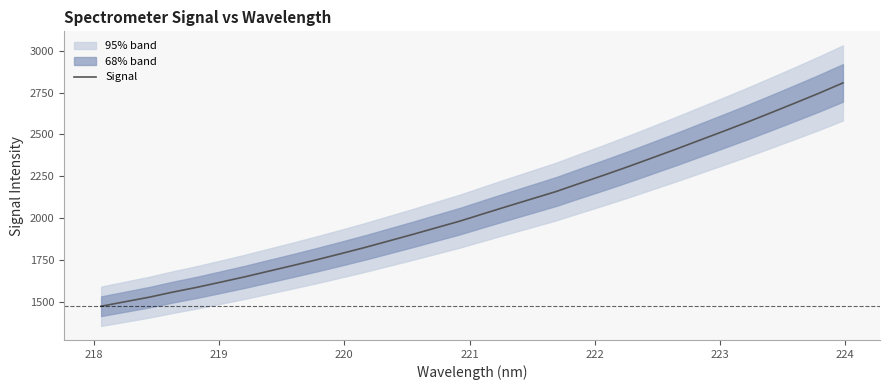

Does the chart display data point markers on the line(s)?

No